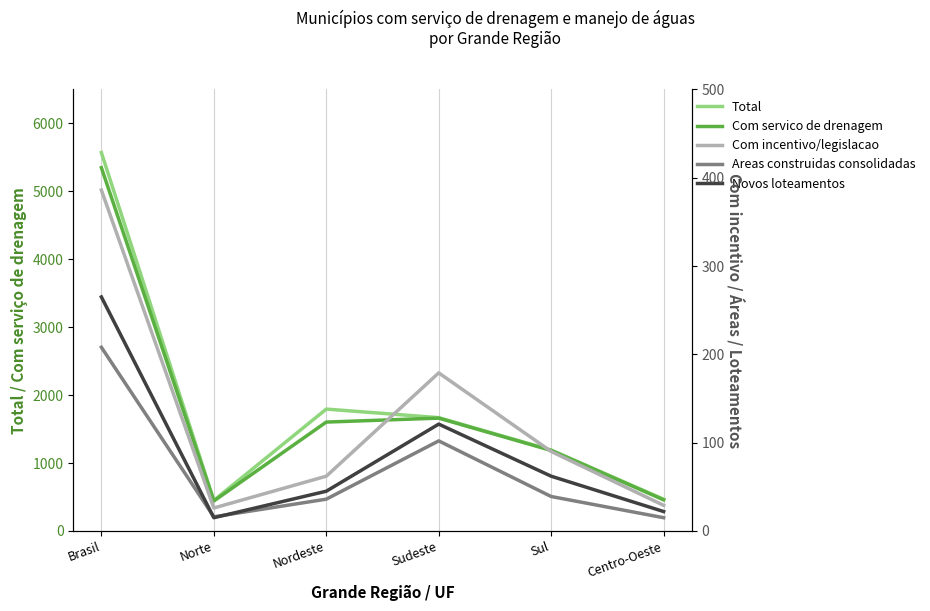

True or false: Novos loteamentos has a value of 121 at Sudeste.

True